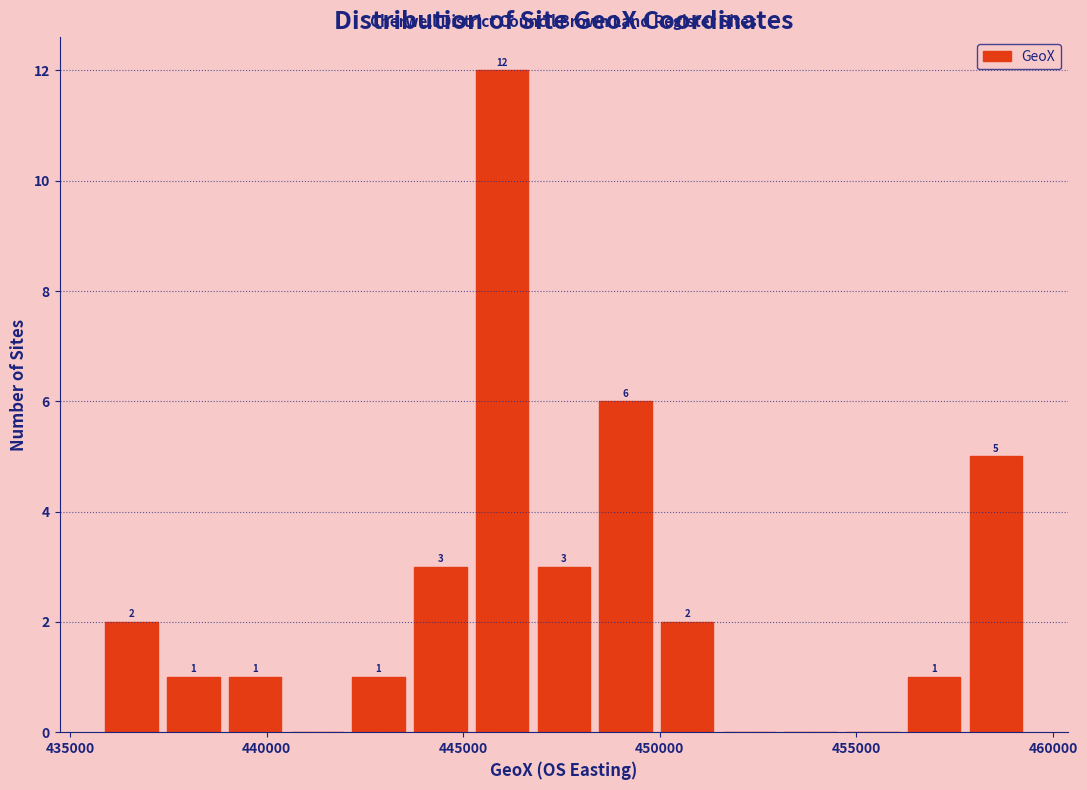

Around what value on the x-axis is the tallest bar? Give the approximate position of its centre, as read against the axis.

446000